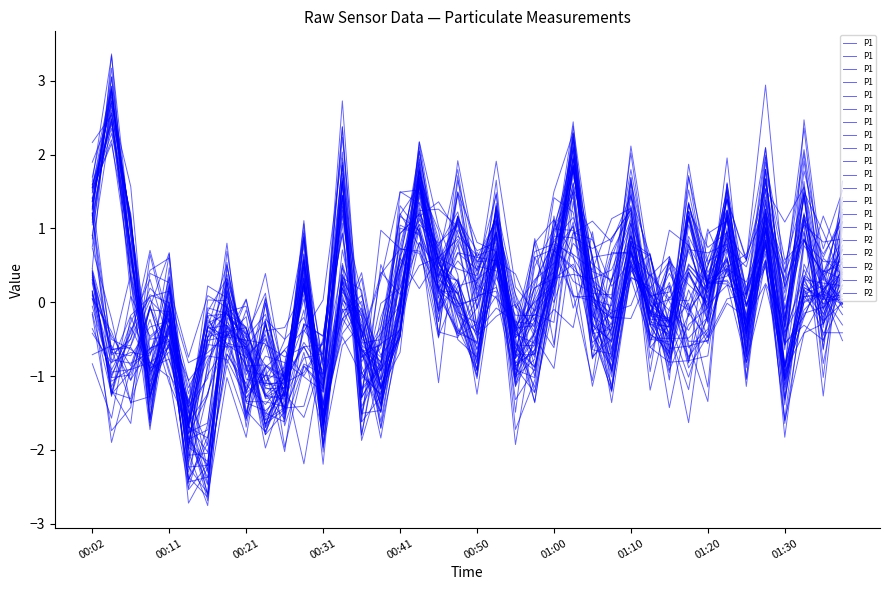

What is the difference between the P2 values at 28 and 31?

2.9